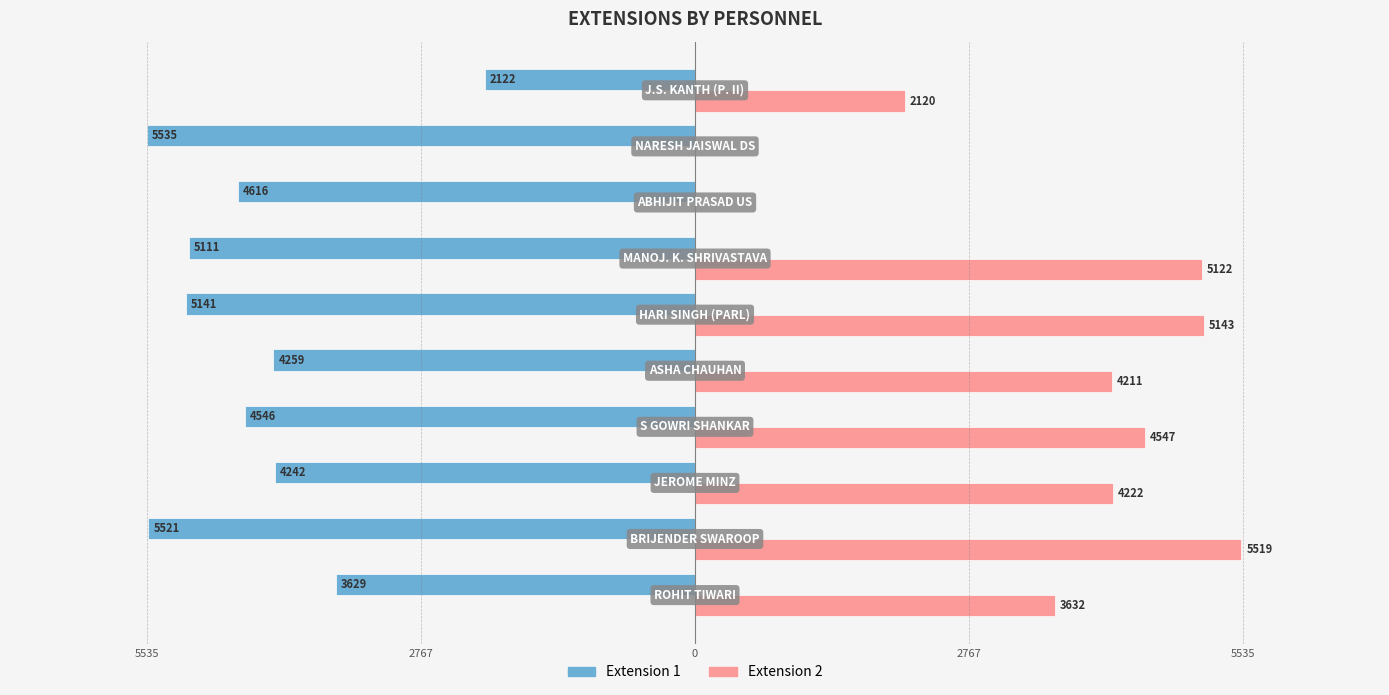

What are all the series names shown in the legend?

Extension 1, Extension 2